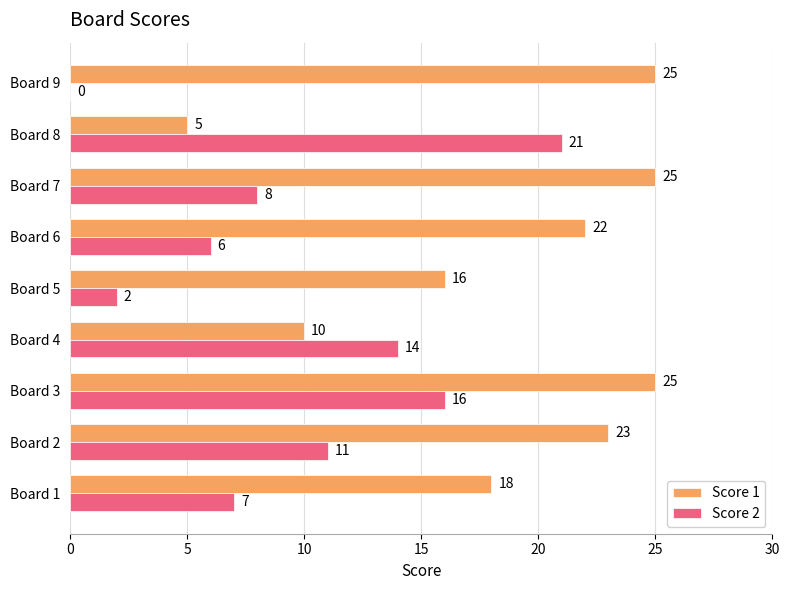

Between Board 1 and Board 4, which series saw the biggest shift?

Score 1